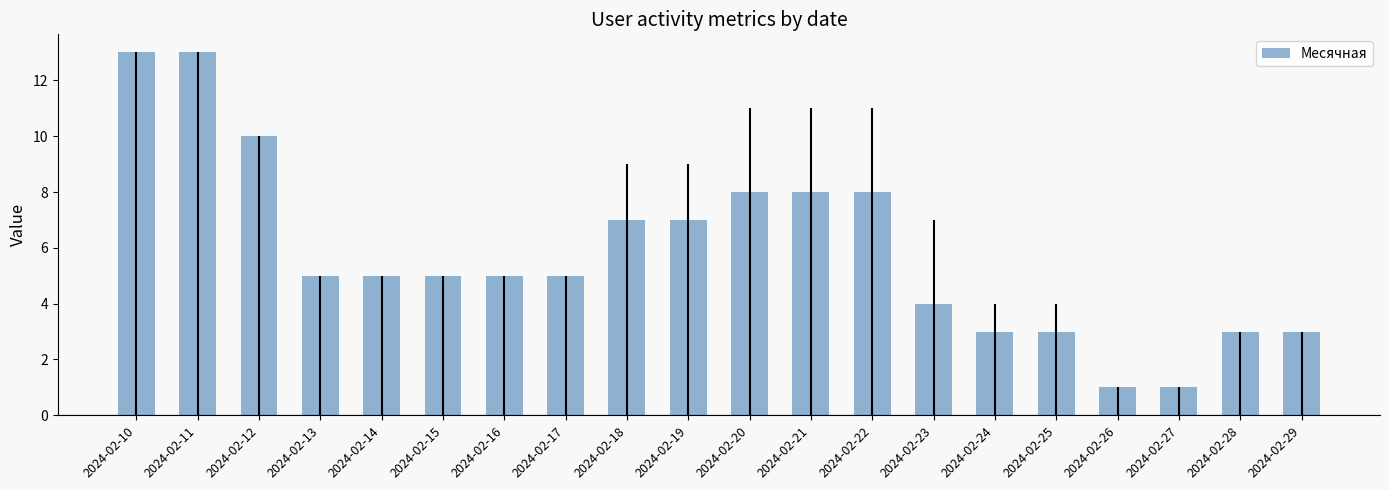

What is the greatest value displayed?

13